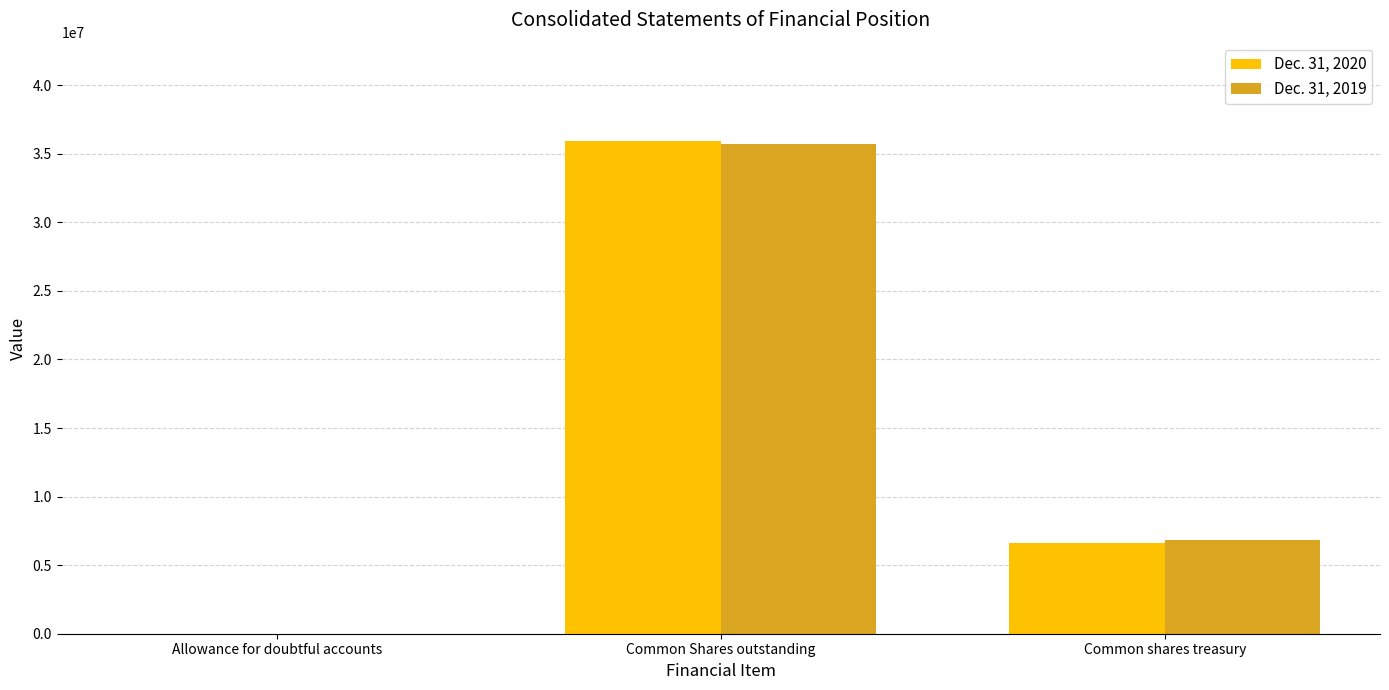

At which category is the sum across all series the highest?

Common Shares outstanding